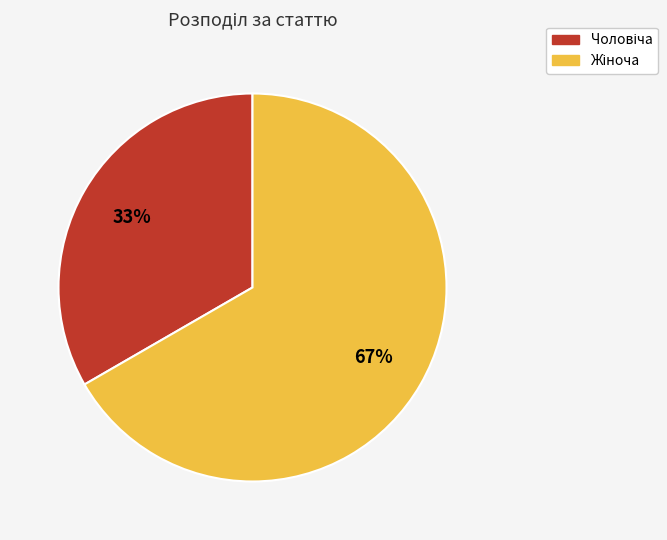

Is there a majority slice in this chart?

Yes